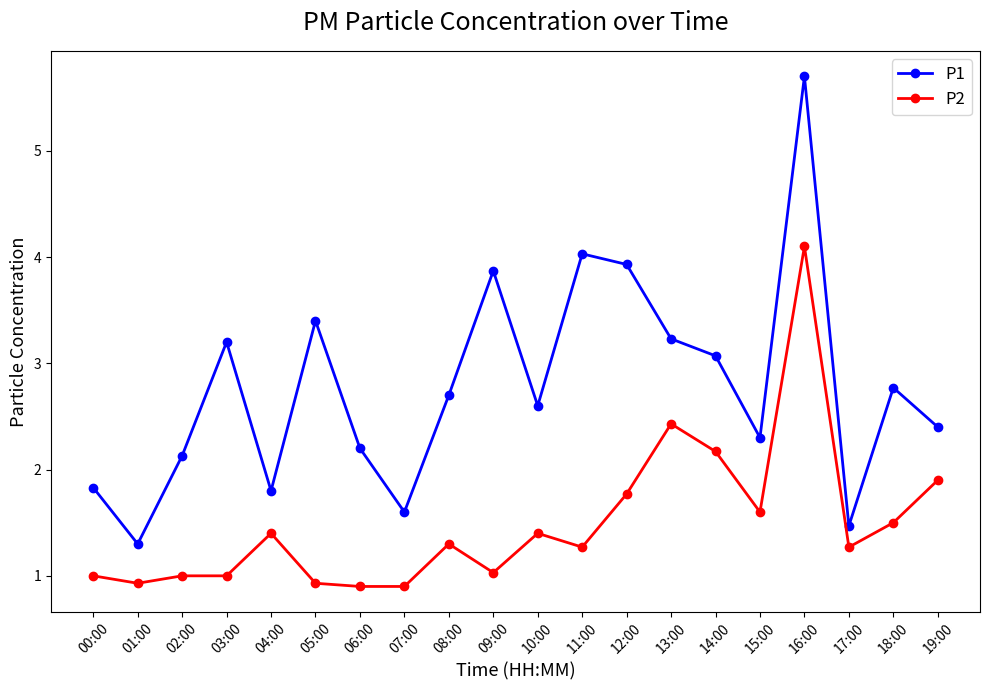

How many data points does each series have?

20